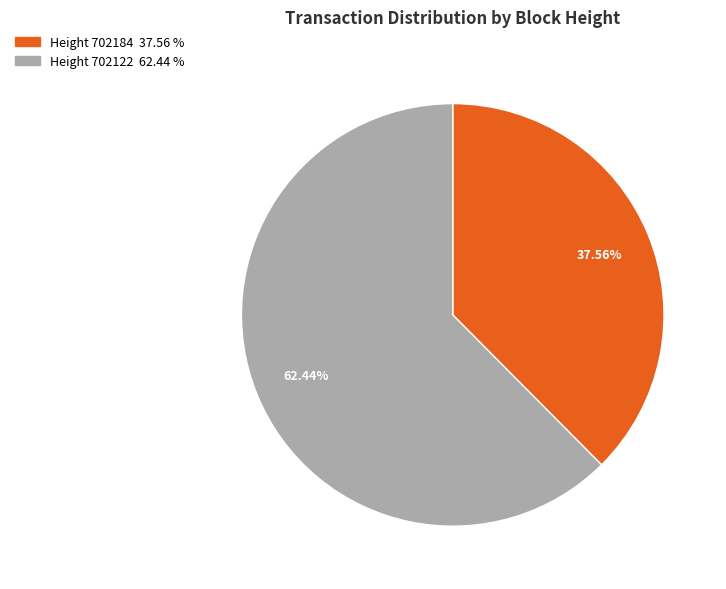

Is there any slice that represents more than half of the pie?

Yes